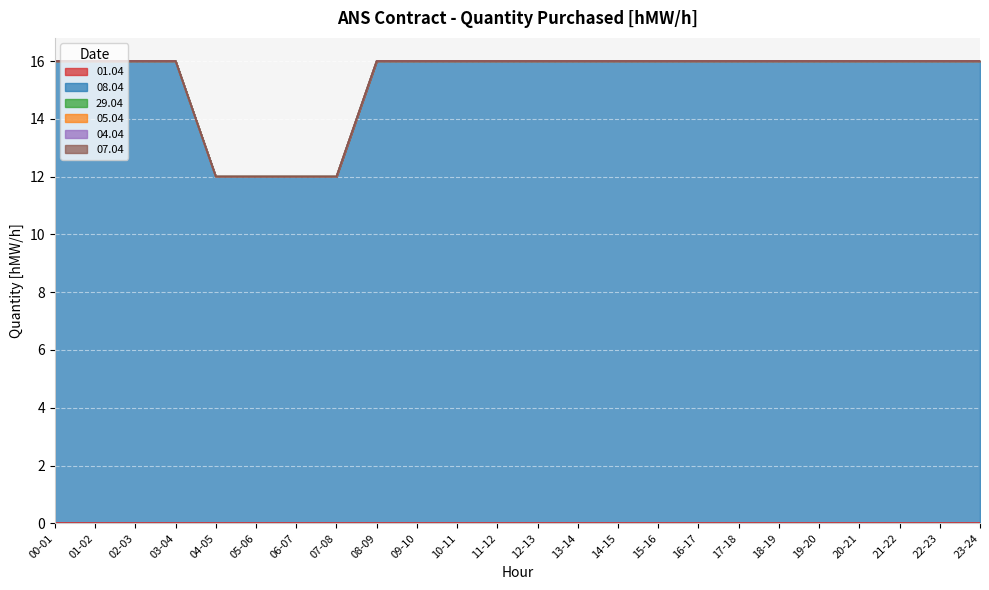

How many distinct data groups are displayed?

6